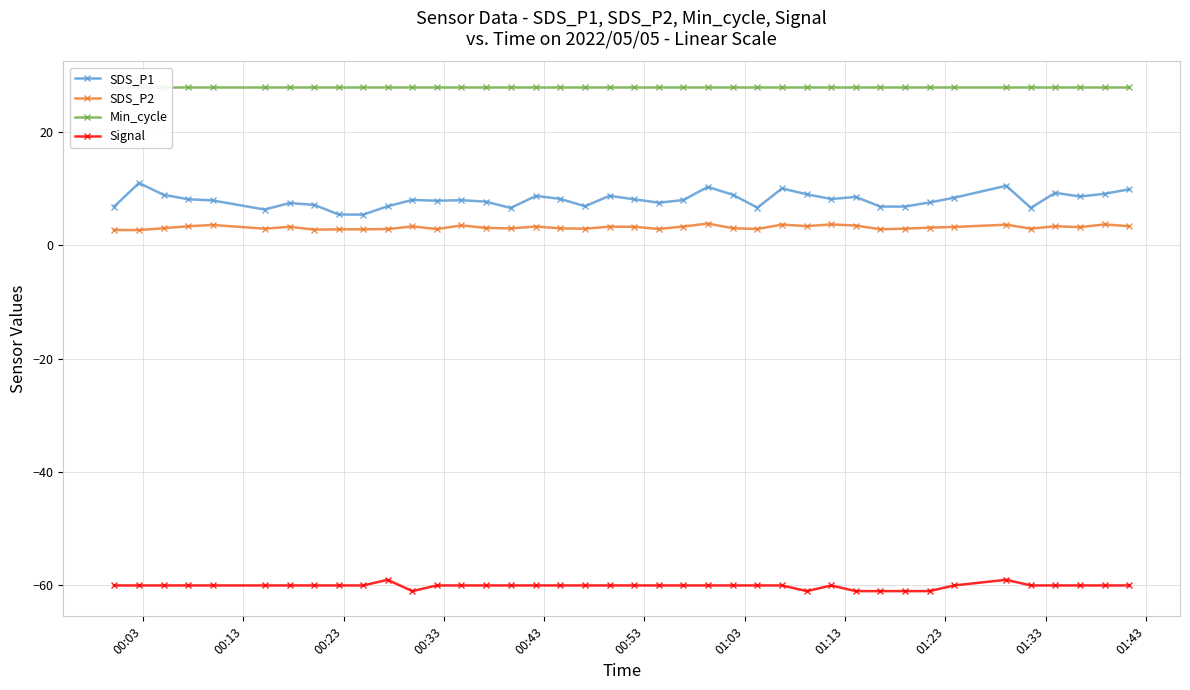

What is the difference between the maximum and minimum values in the SDS_P2 series?

1.1